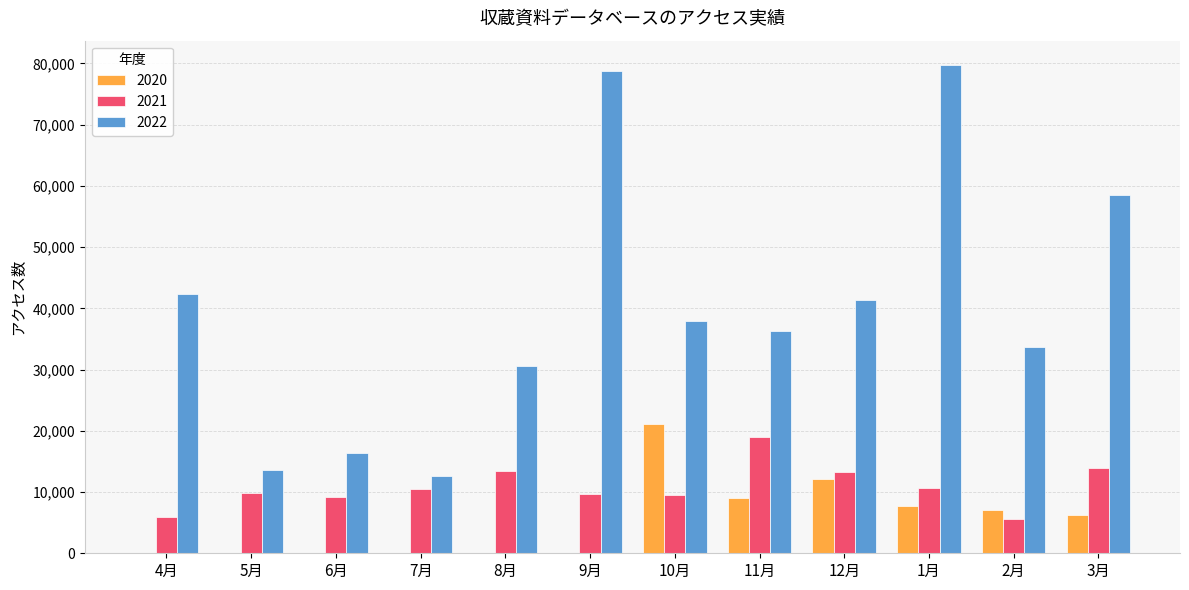

What is the maximum value shown in the chart?

79730